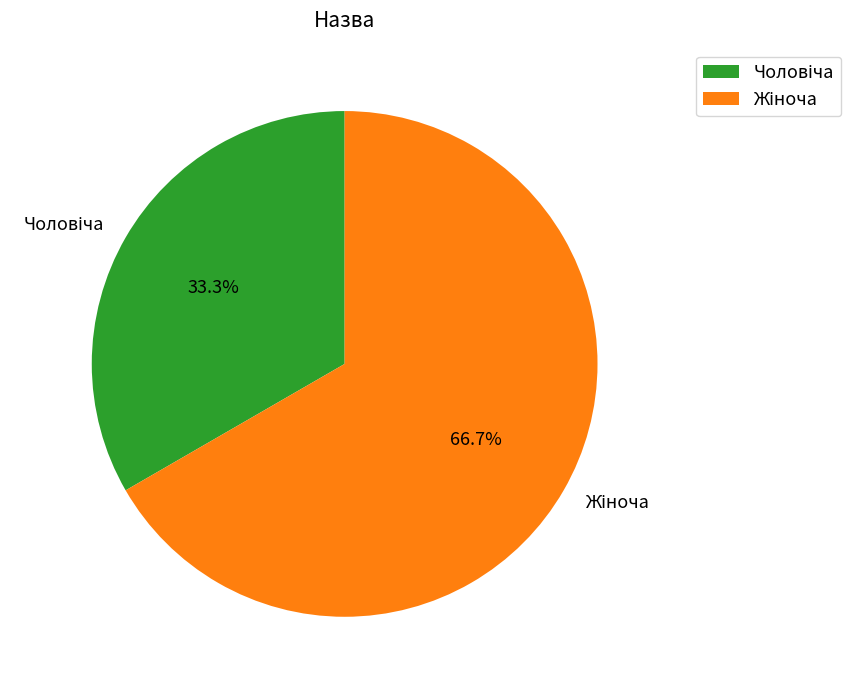

Does any single category account for the majority?

Yes